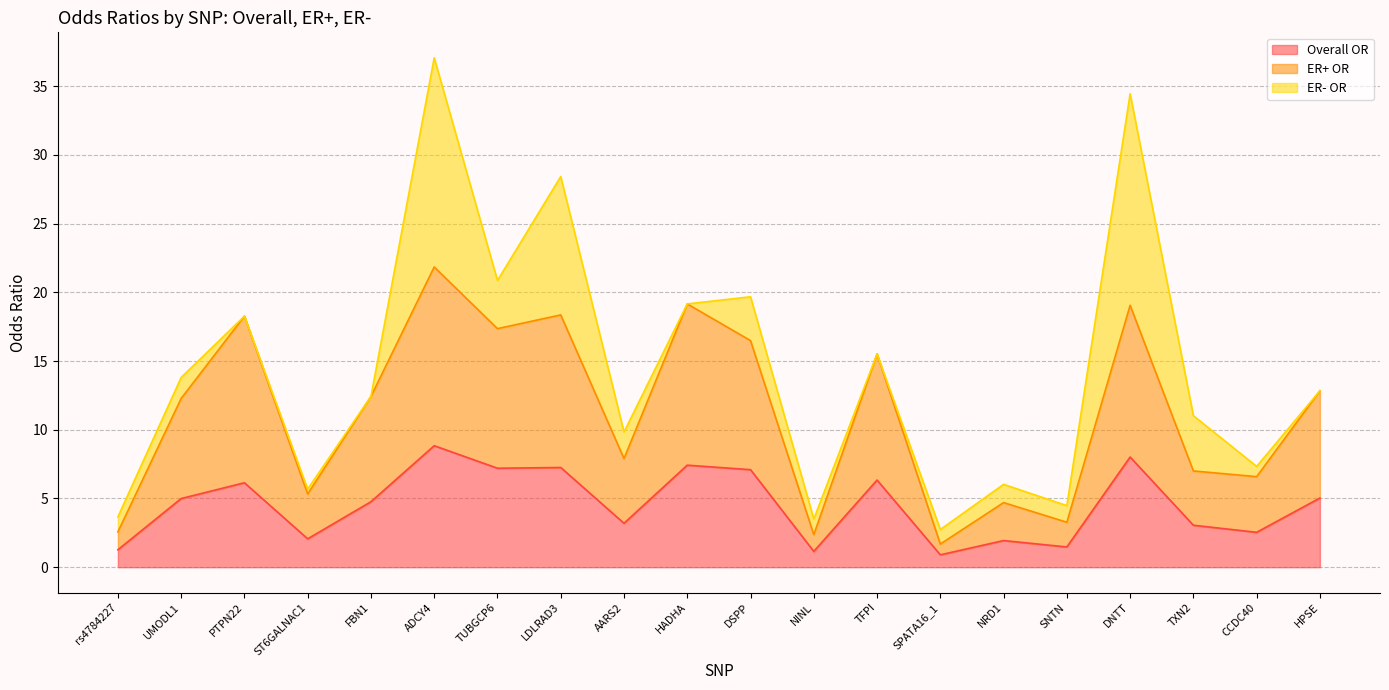

Where is Overall OR nearest to the value 4?

FBN1